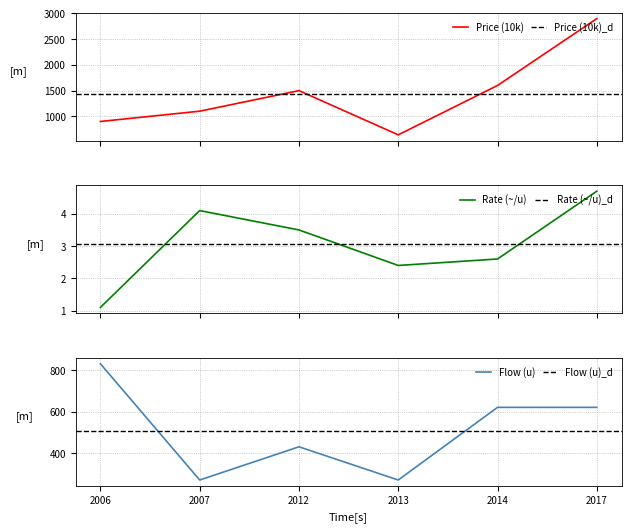

What is the value of the Price (10k) point at the 5th from the left?

1600.0